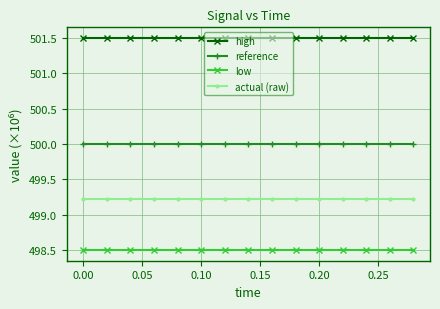

True or false: low and reference intersect in this chart.

False